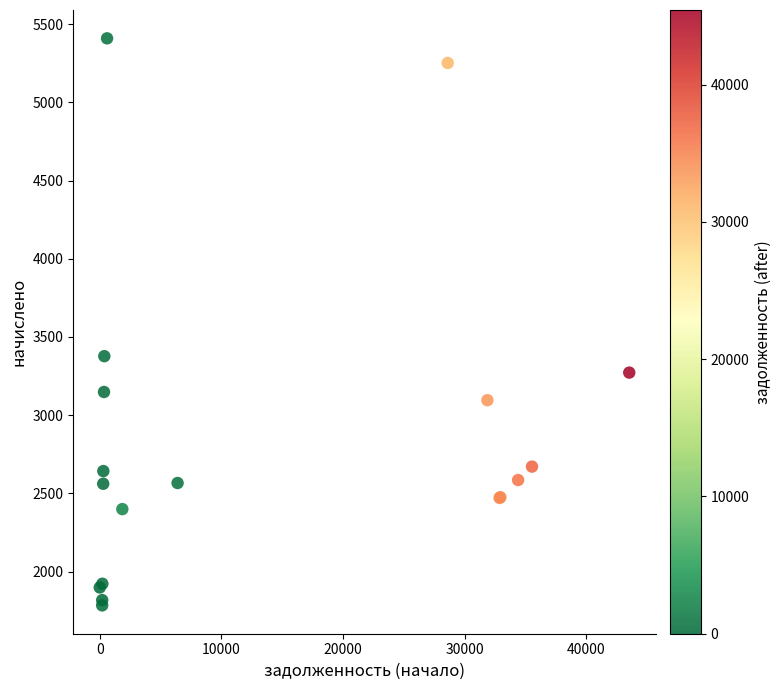

What Y value in the scatter plot is closest to 3596?

3377.2